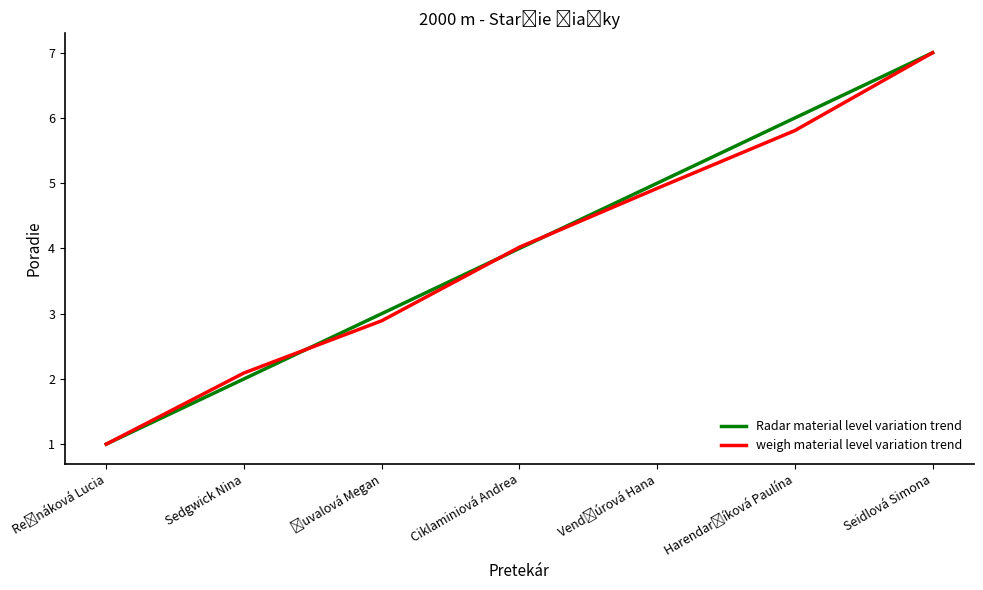

Does the chart have visible grid lines?

No